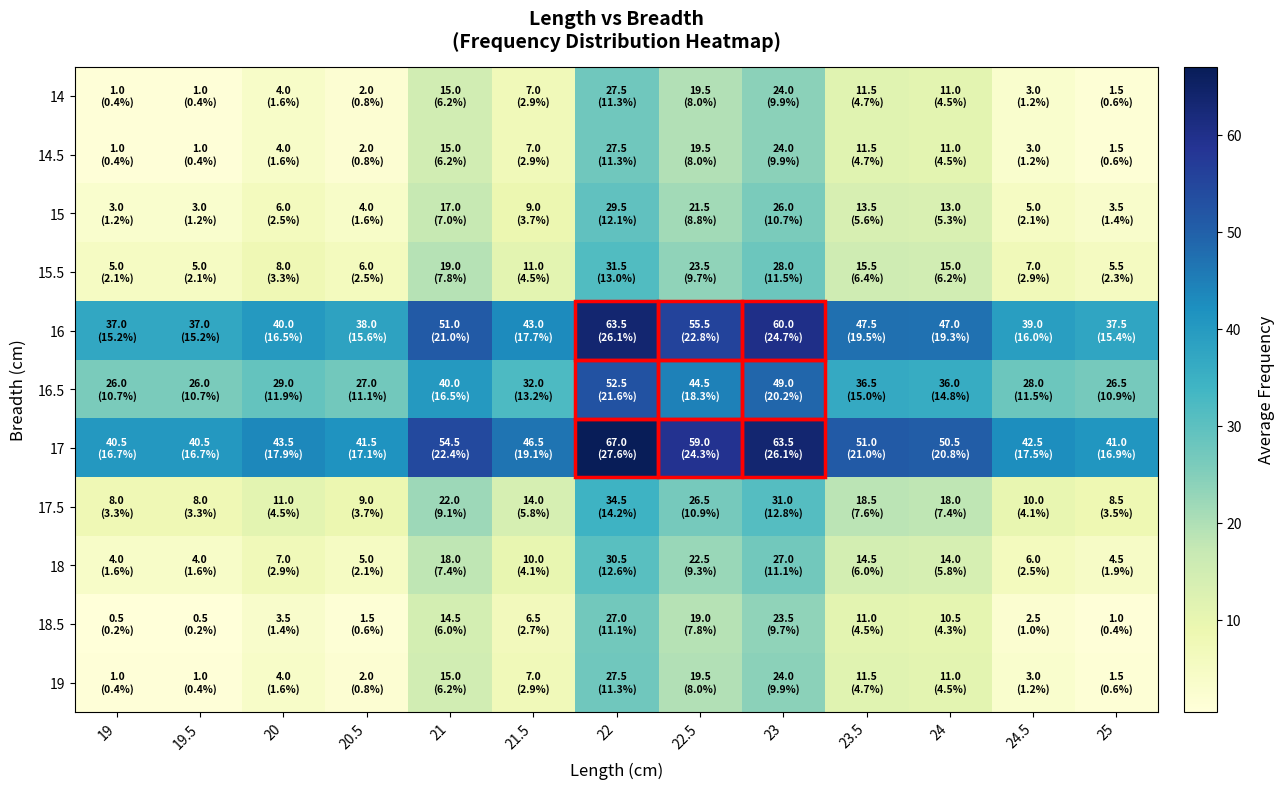

At which category is the sum across all series the highest?

22